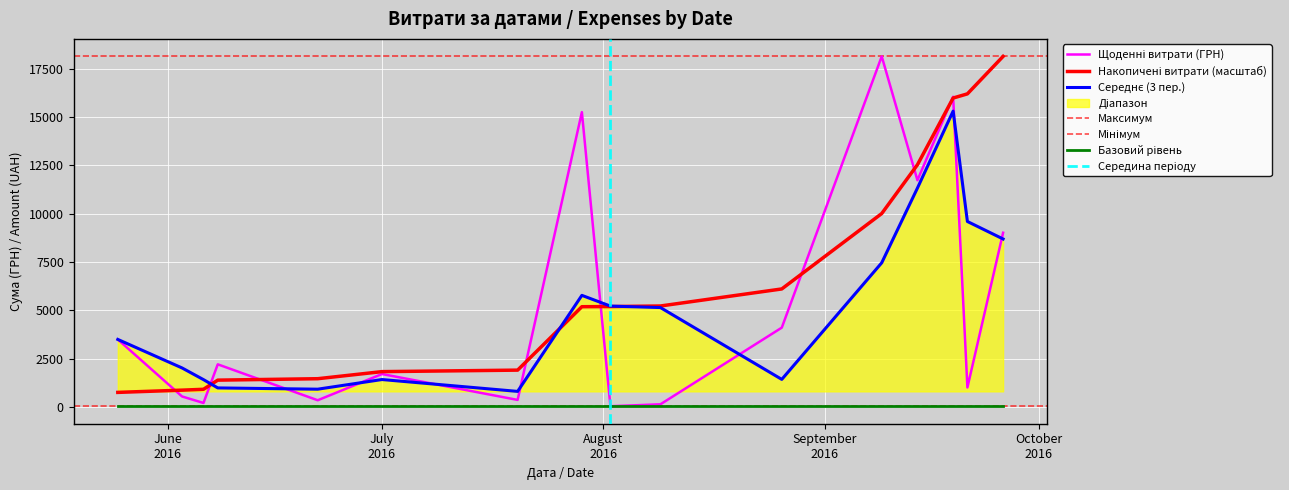

What is the minimum value shown in the chart?

31.6